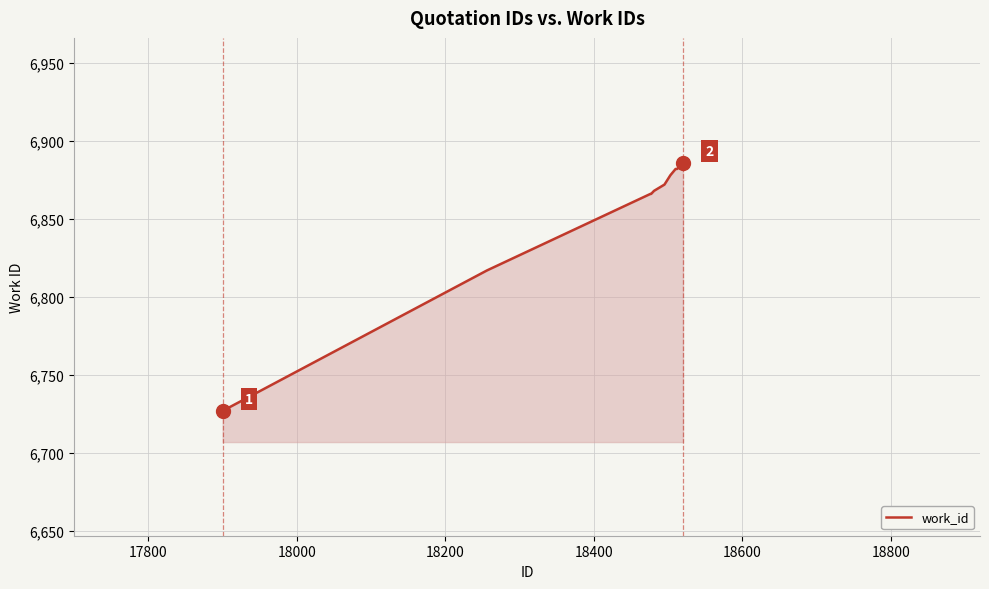

What is the sum of all values?

68544